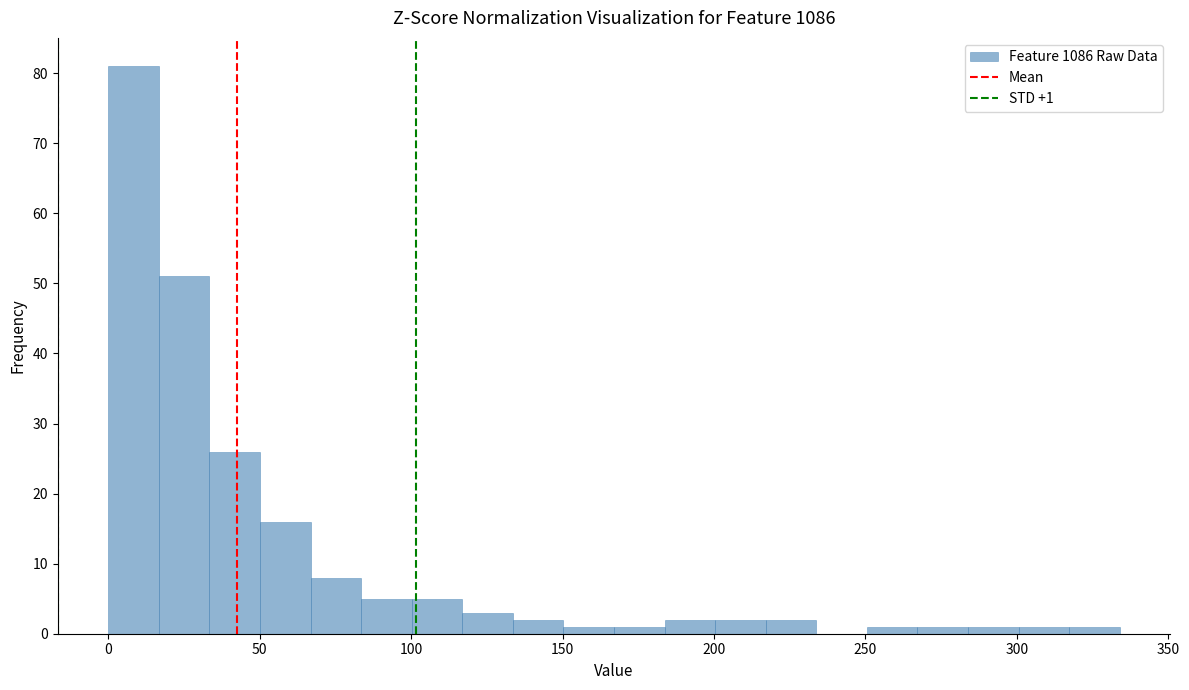

Read against the x-axis, roughly where is the centre of the tallest bar?

10